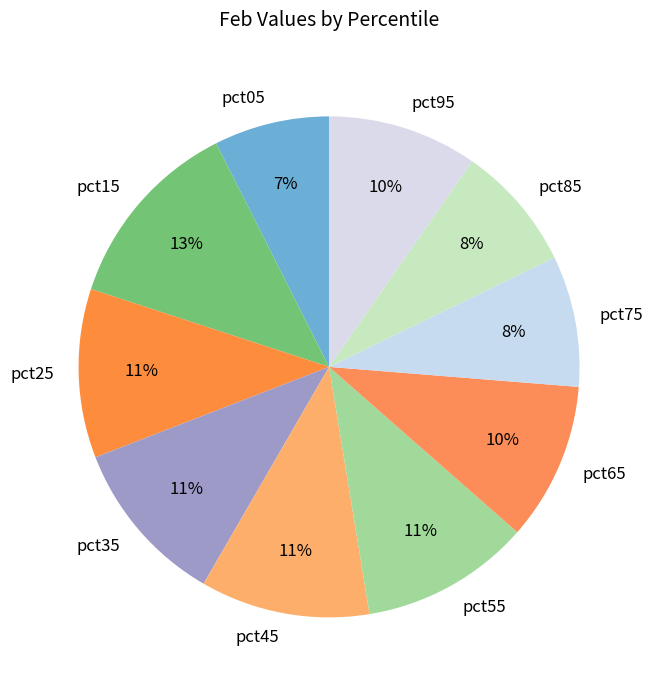

To the nearest percent, what is the average slice percentage?

10%